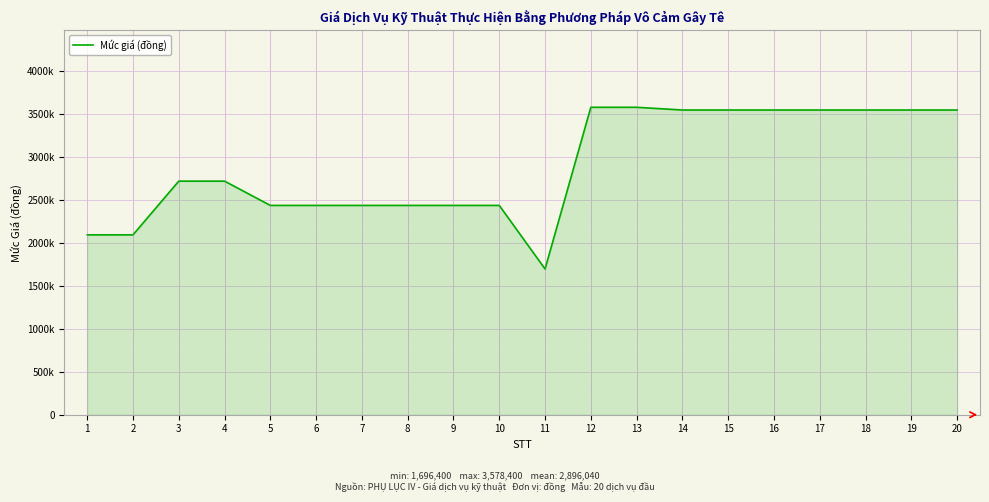

What is the change in value from 3 to 8?

-282700